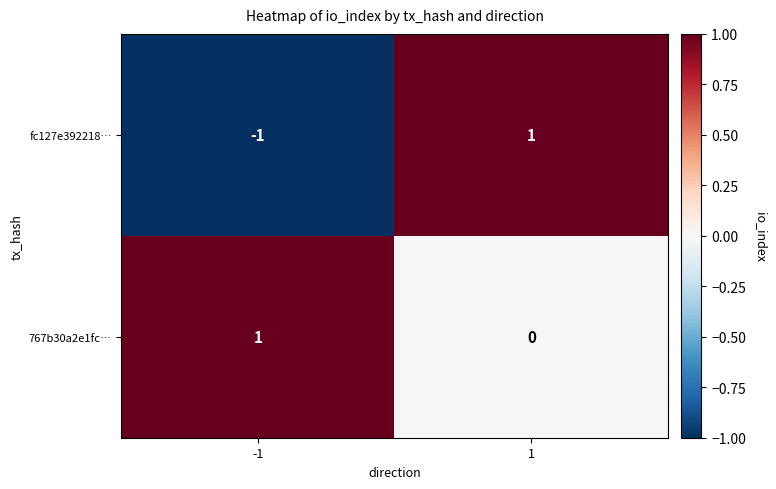

Reading left to right, transcribe all the data shown in this chart.

fc127e392218…: -1=-1	1=1
767b30a2e1fc…: -1=1	1=0